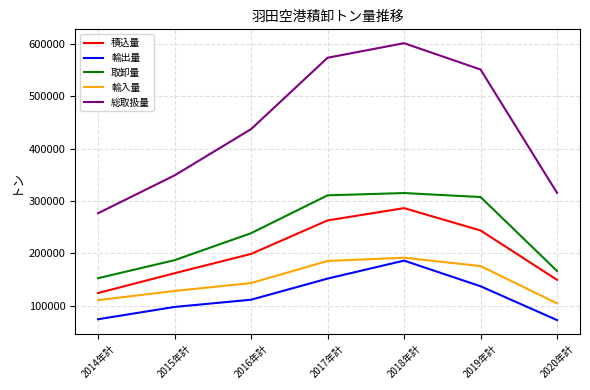

True or false: 輸入量 has a value of 128168 at 2015年計.

True